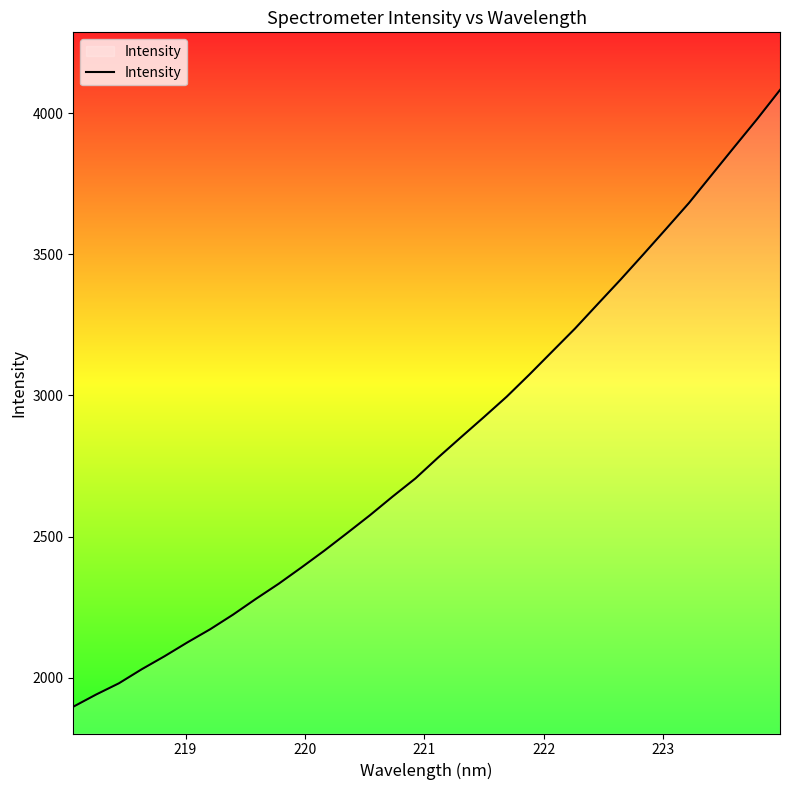

What is the greatest value displayed?

4082.7